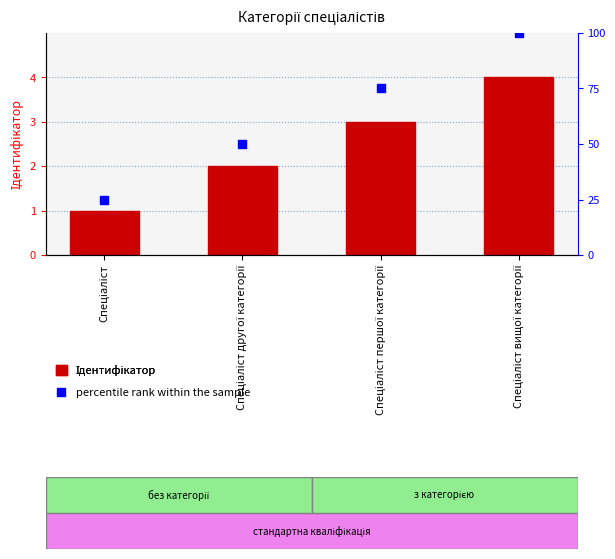

At which category is the sum across all series the highest?

Спеціаліст вищої категорії